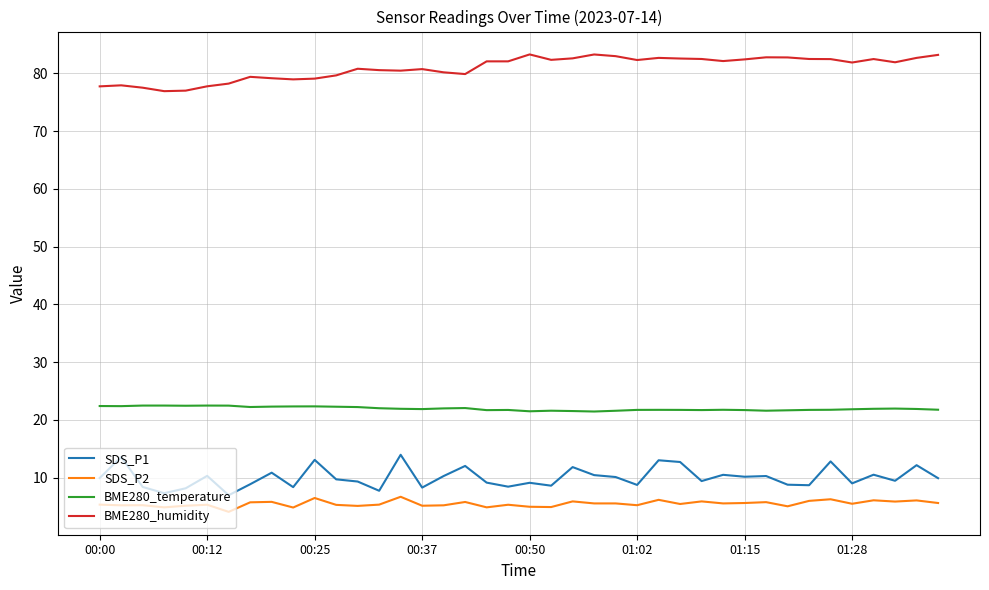

Which series has the largest total across all categories?

BME280_humidity